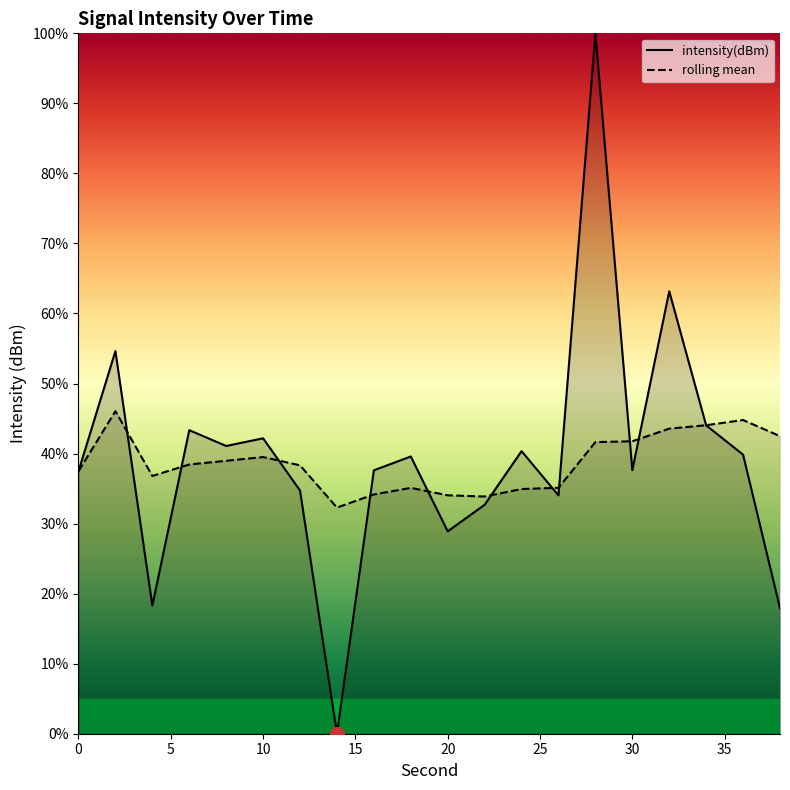

Rank the series by their maximum value, from lowest to highest.

rolling mean, intensity(dBm)